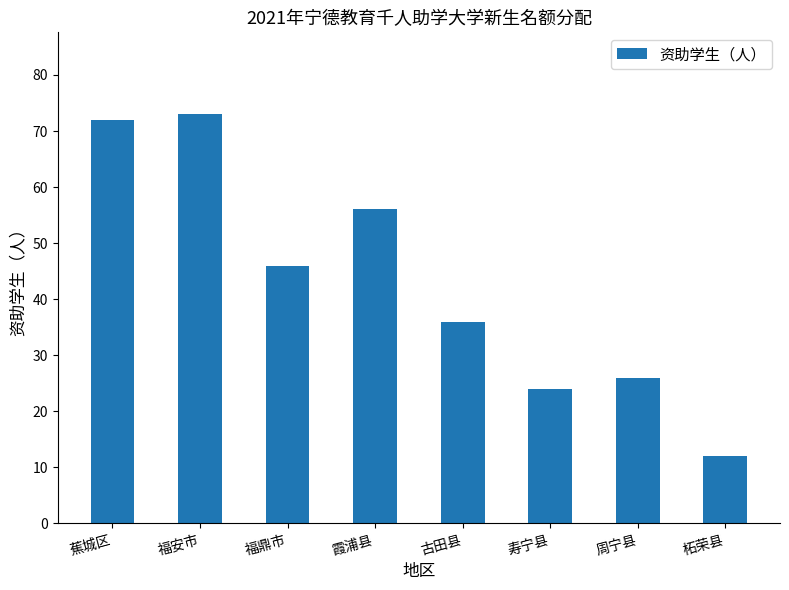

Which has a higher value, 福鼎市 or 古田县?

福鼎市